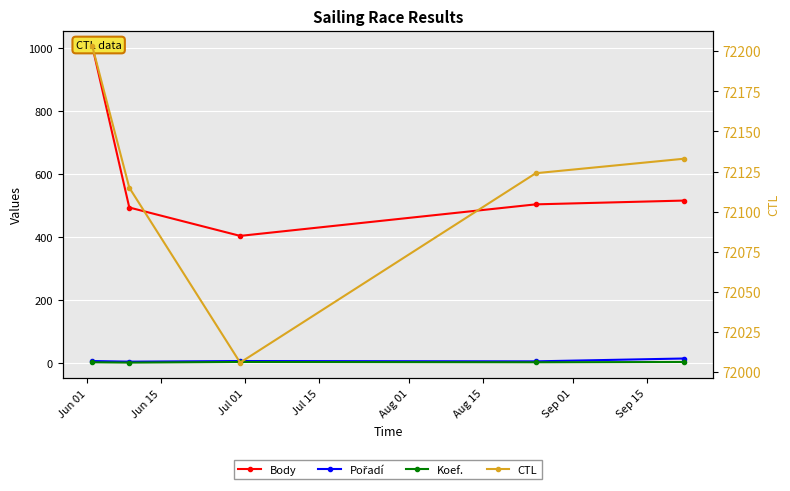

What is the value of the Koef. point at the 3rd from the left?

4